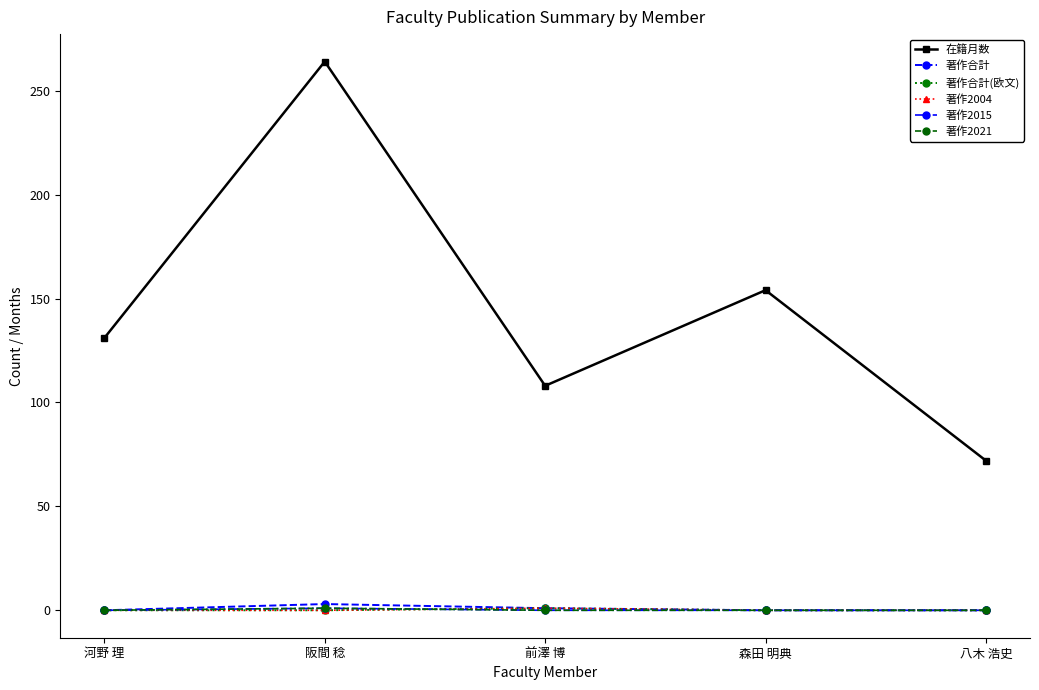

List the labels in order of 在籍月数 value, largest first.

阪間 稔, 森田 明典, 河野 理, 前澤 博, 八木 浩史